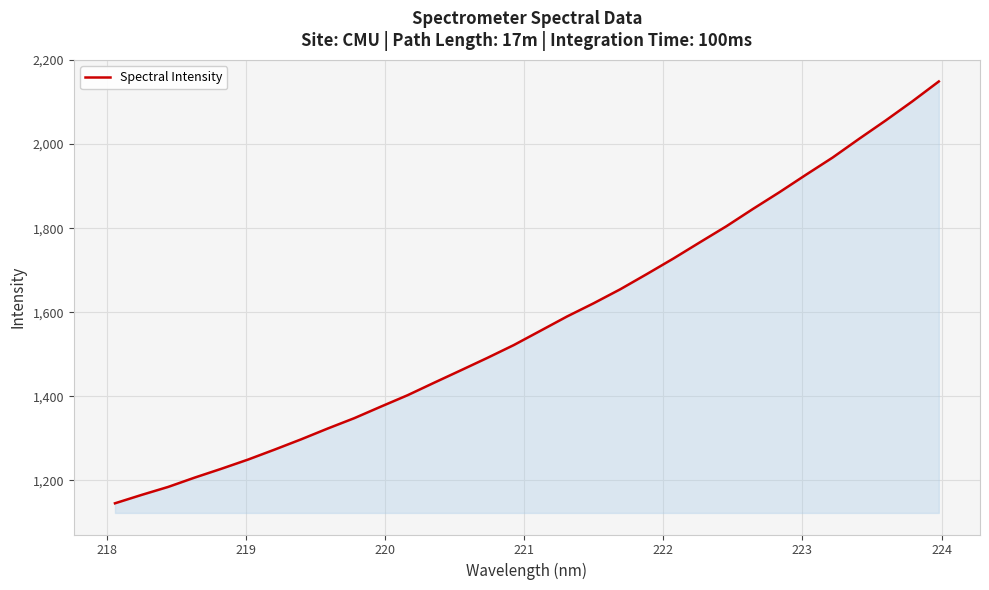

What is the average value?

1577.0